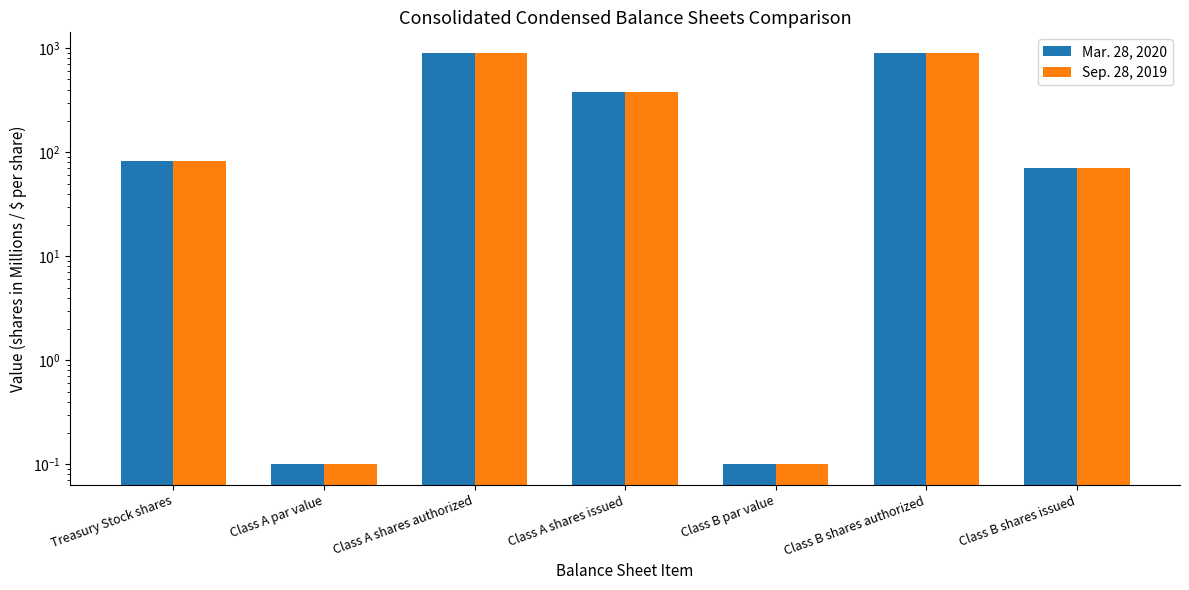

What is the sum of all Sep. 28, 2019 values?

2330.2